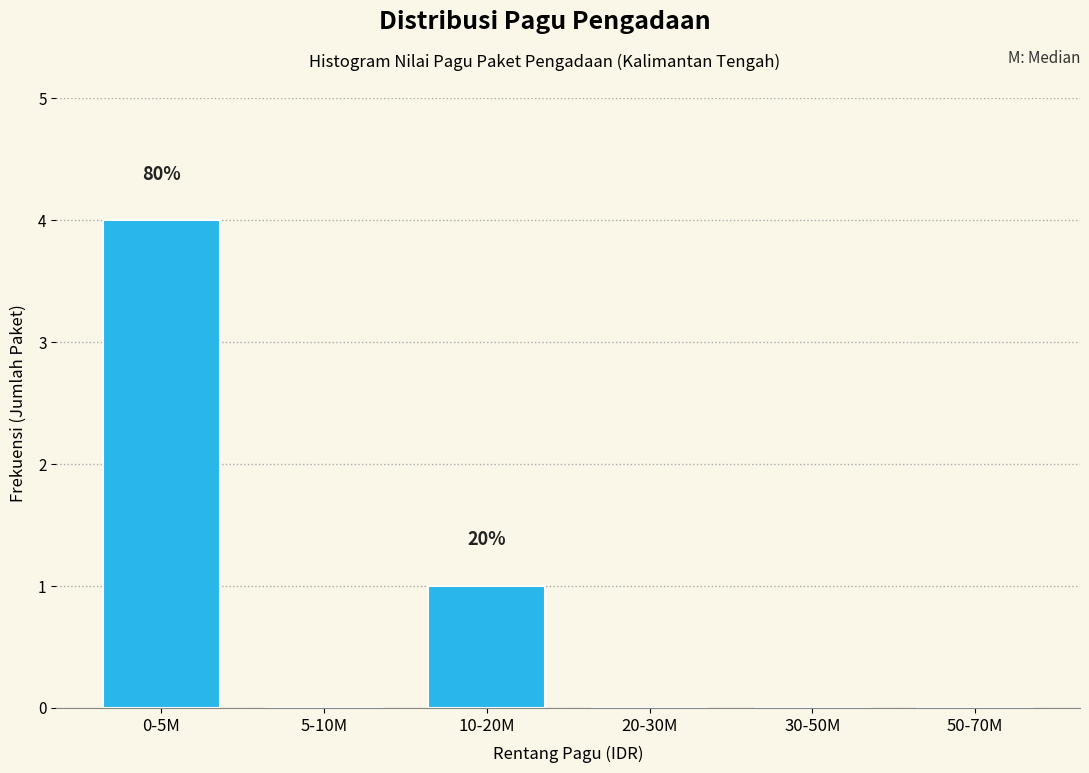

Reading right to left, transcribe all the data shown in this chart.

50-70M=0	30-50M=0	20-30M=0	10-20M=1	5-10M=0	0-5M=4